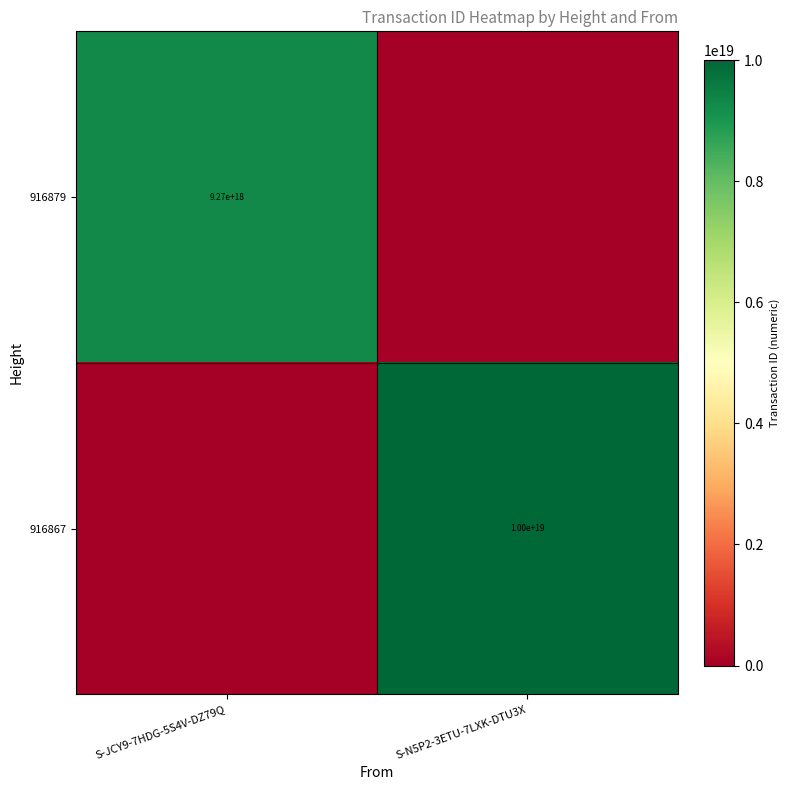

At how many categories does at least one series exceed 9988624826299021312?

1